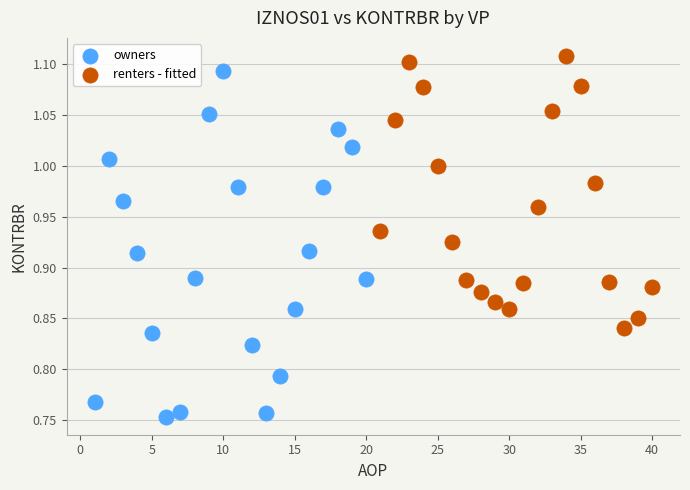

Which series has the widest spread of Y values?

owners